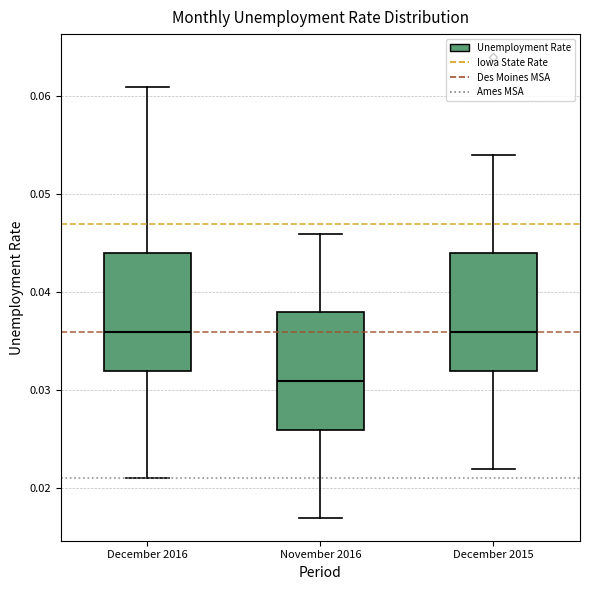

Where does the median line of the box for December 2016 sit on the y-axis? The values are not printed on the chart, so give them approximately, as read against the axis.

0.036